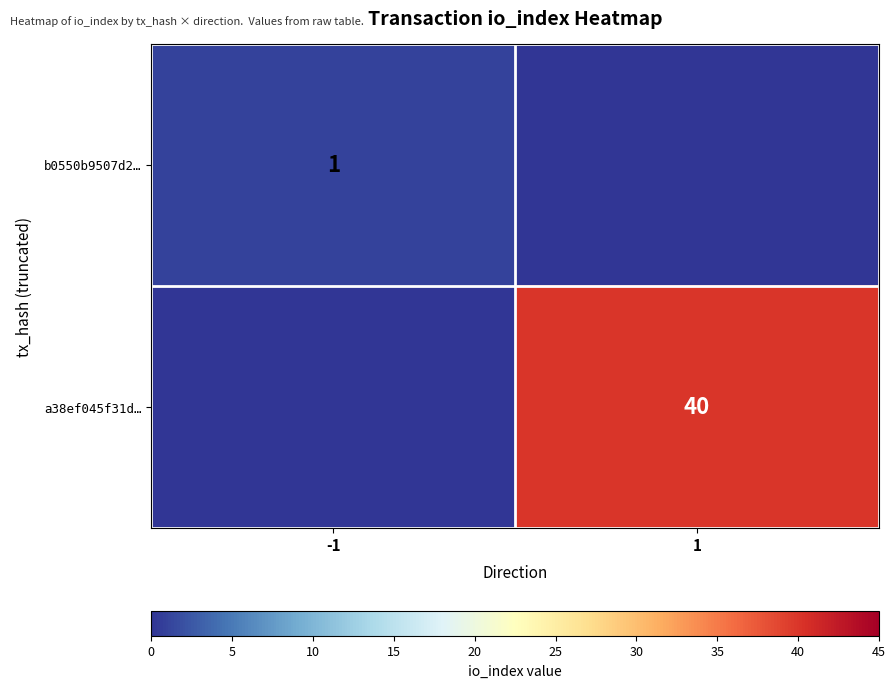

Count the number of data series in this chart.

2